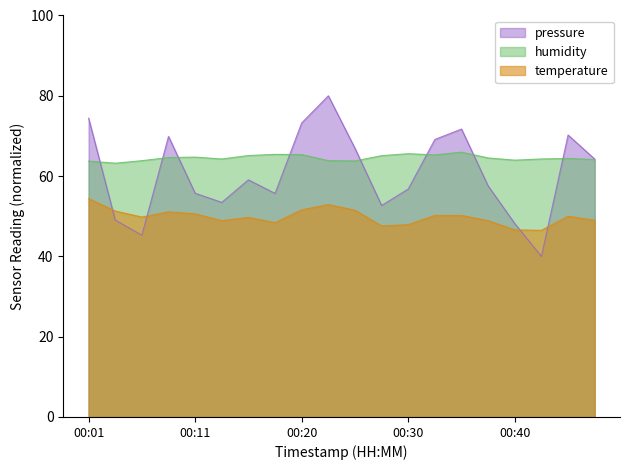

Rank the series at 00:16 from lowest to highest value.

temperature, pressure, humidity